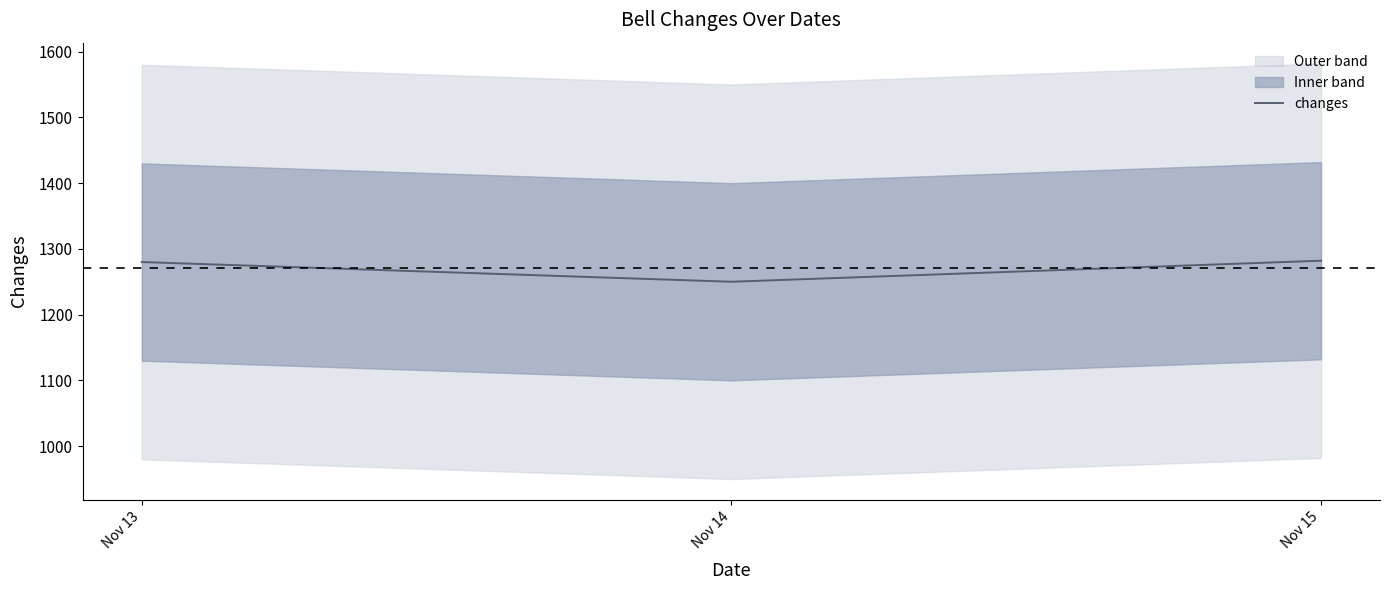

Does the chart have visible grid lines?

No